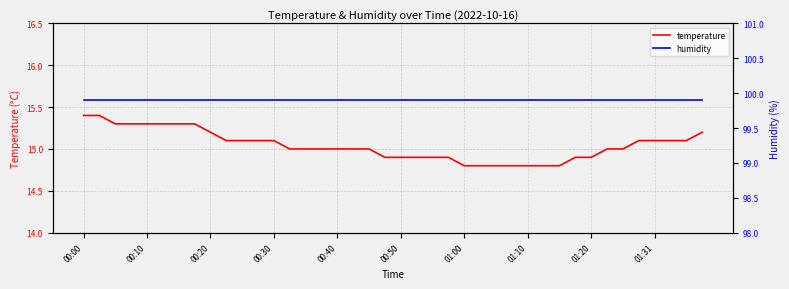

What is the minimum value for temperature?

14.8